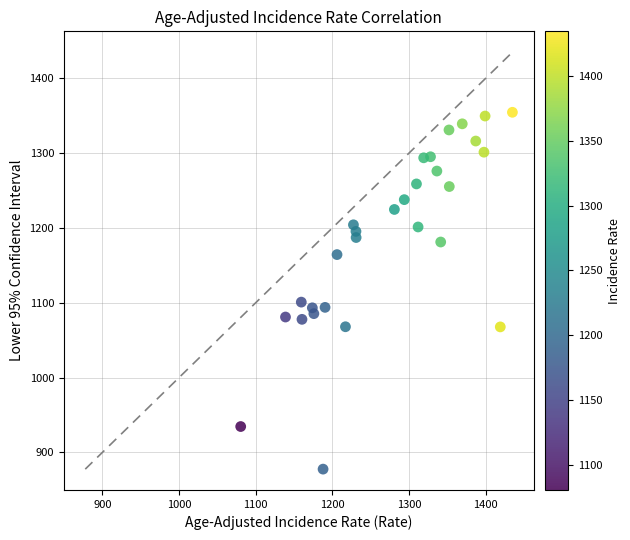

What is the range of X values (max minus min)?

354.3